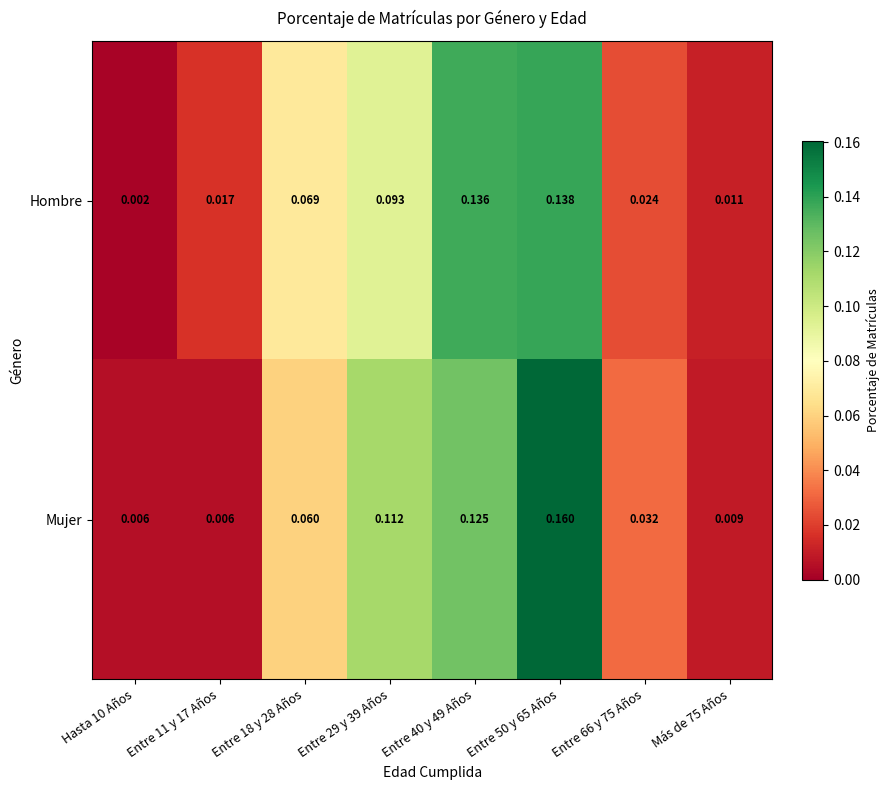

At how many categories does at least one series exceed 0?

8